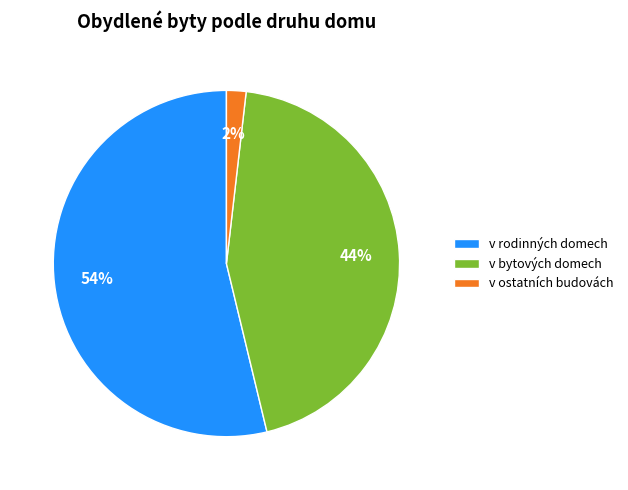

What is the largest slice in the pie chart?

v rodinných domech